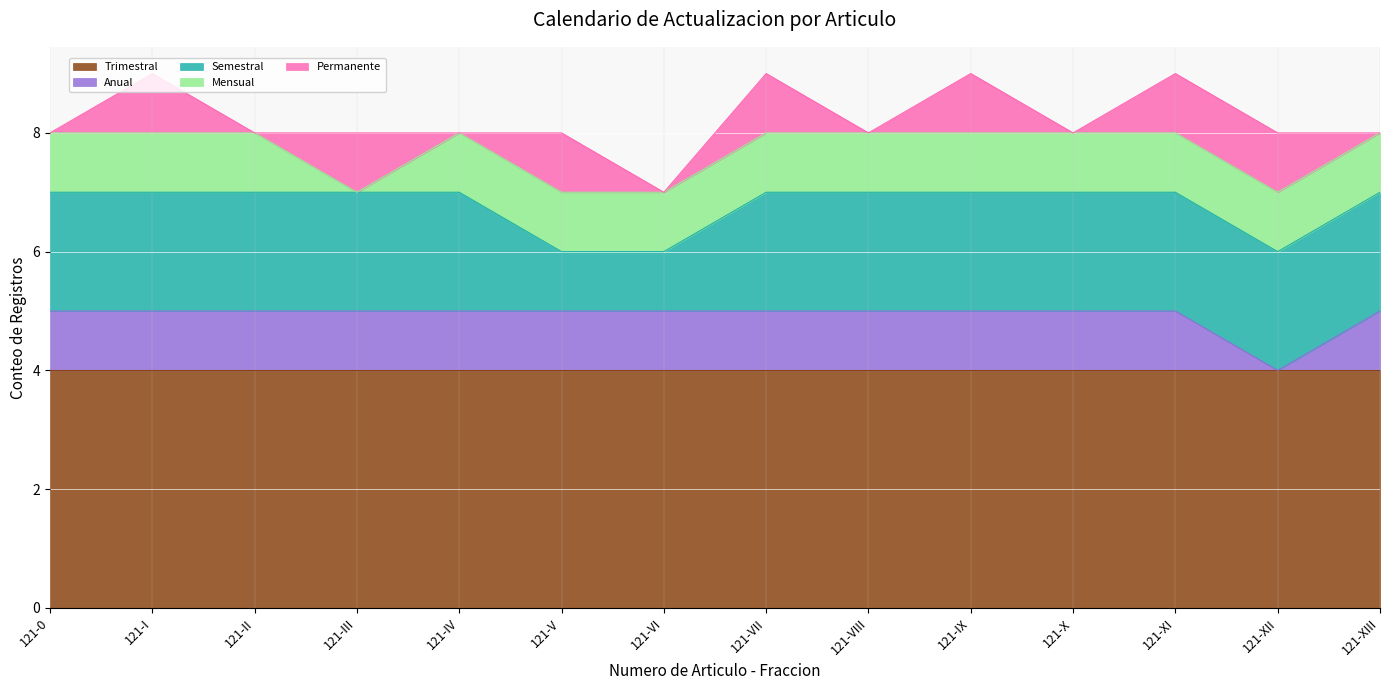

What position from the right is 121-0?

14